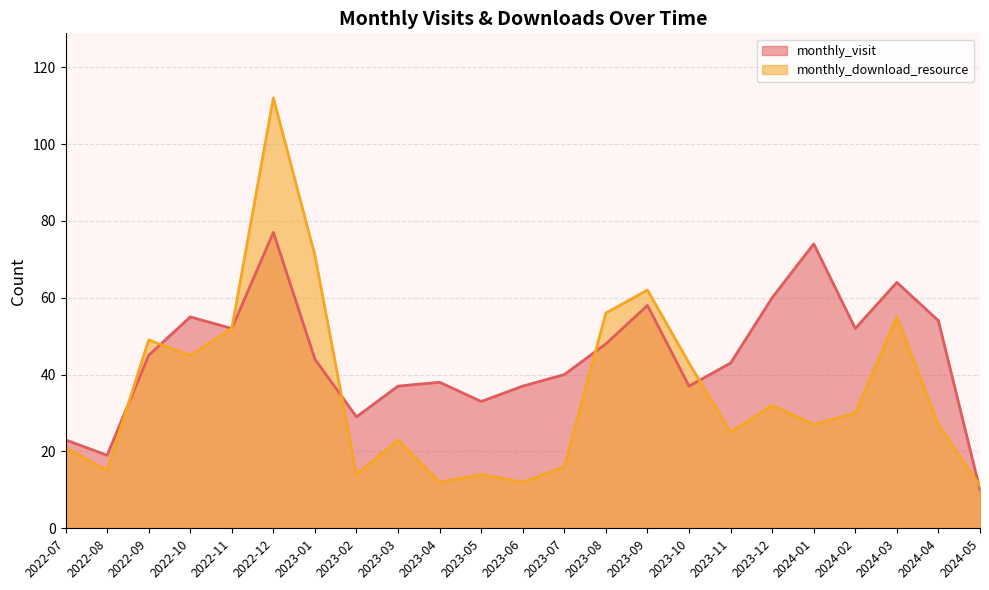

True or false: monthly_visit has a value of 103 at 2022-12.

False